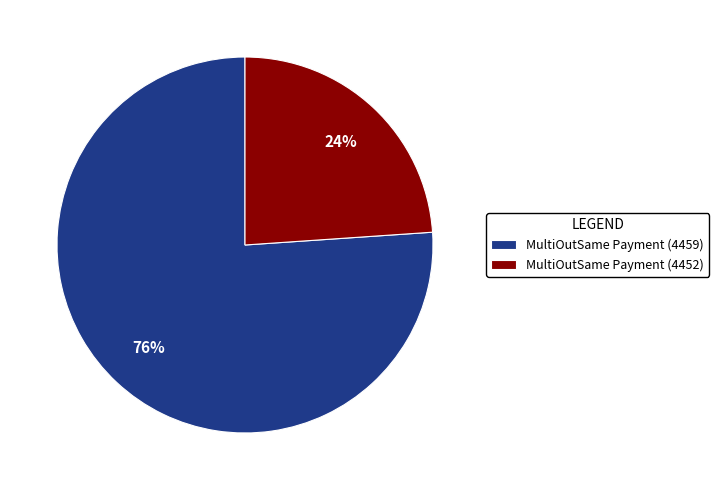

Is it true that MultiOutSame Payment (4459) is 82% of the pie?

False